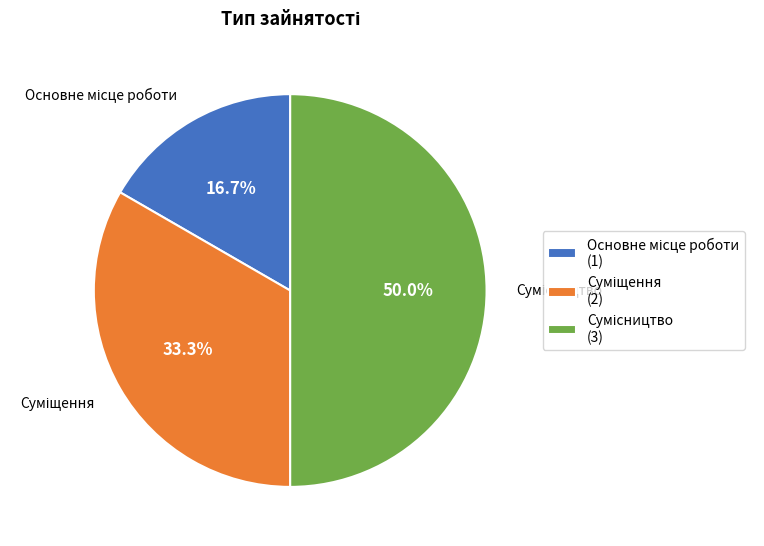

What is the change in value from Основне місце роботи to Сумісництво?

+2